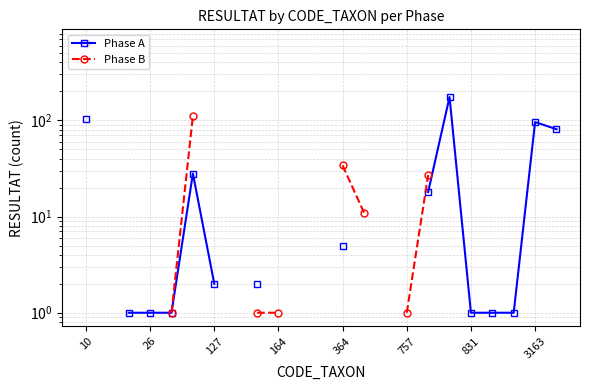

Does the chart have visible grid lines?

Yes